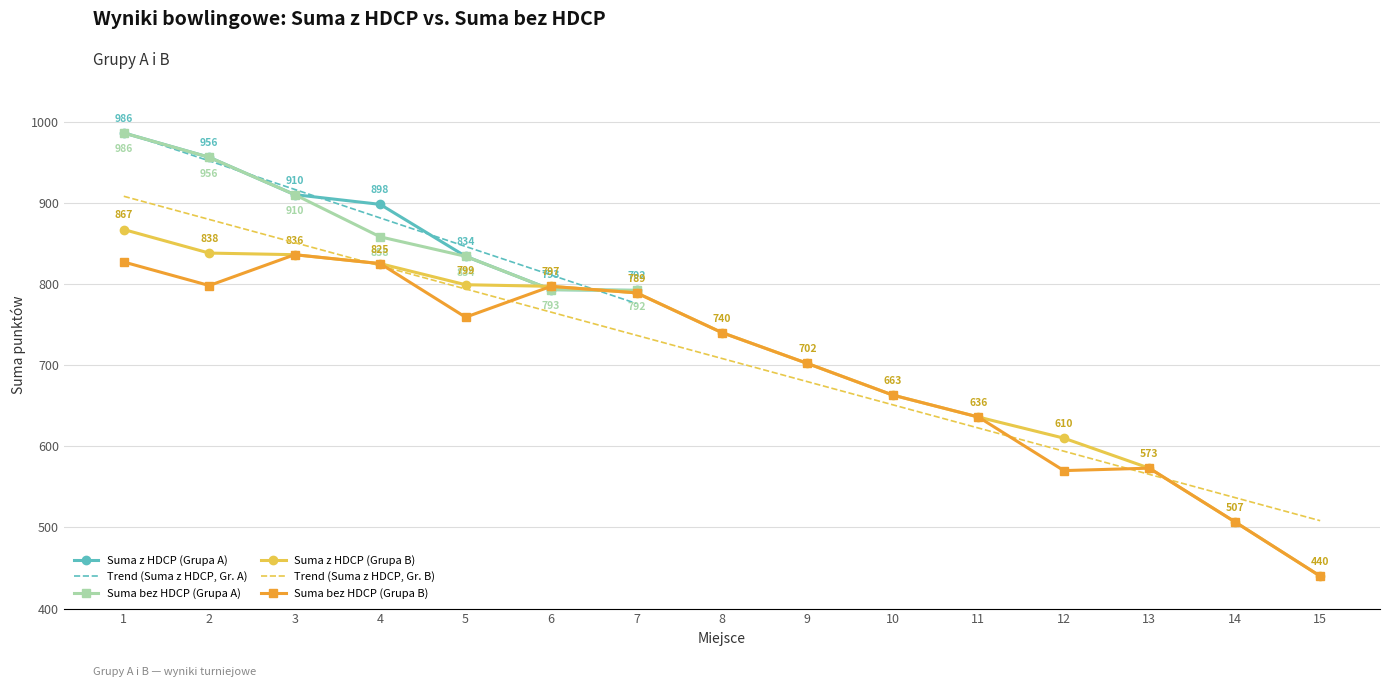

At which category is the sum across all series the highest?

1